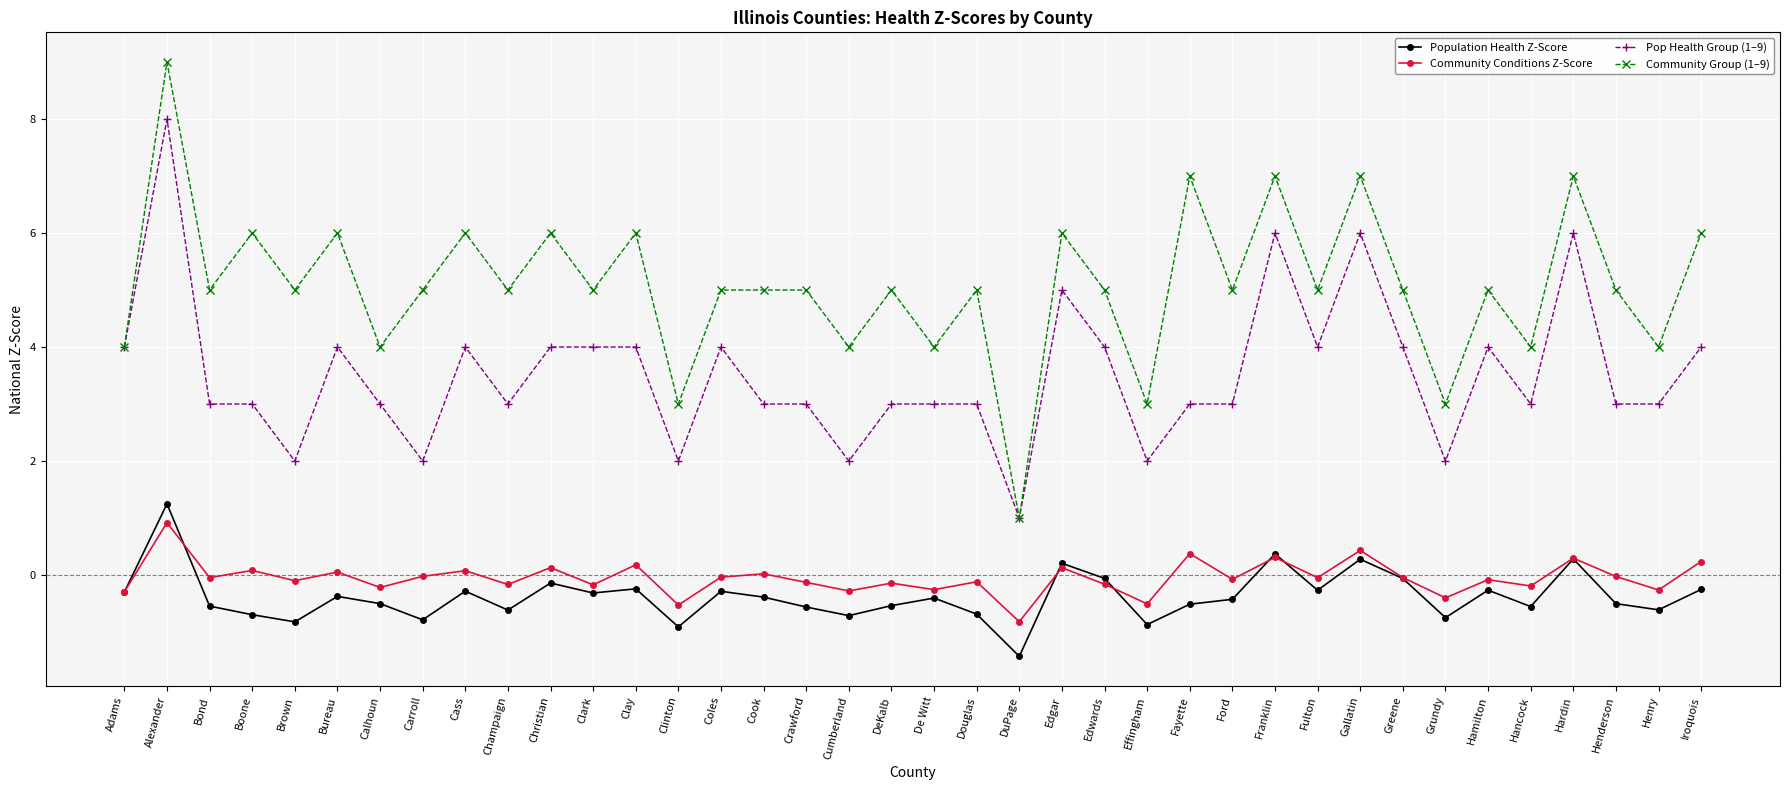

Which category has the lowest value across all series?

DuPage